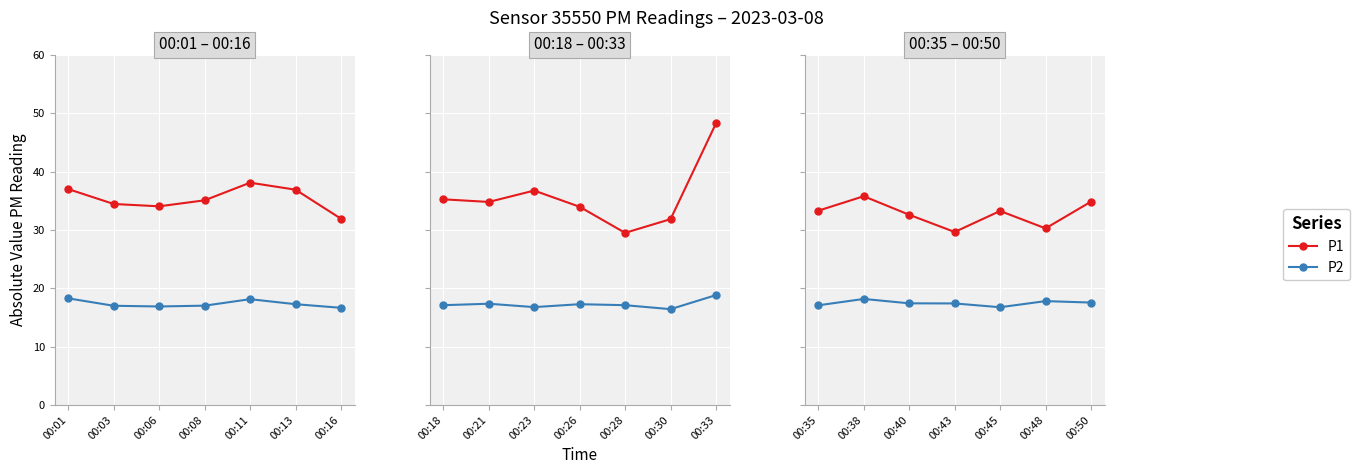

What is the average value of the P2 series?

17.5